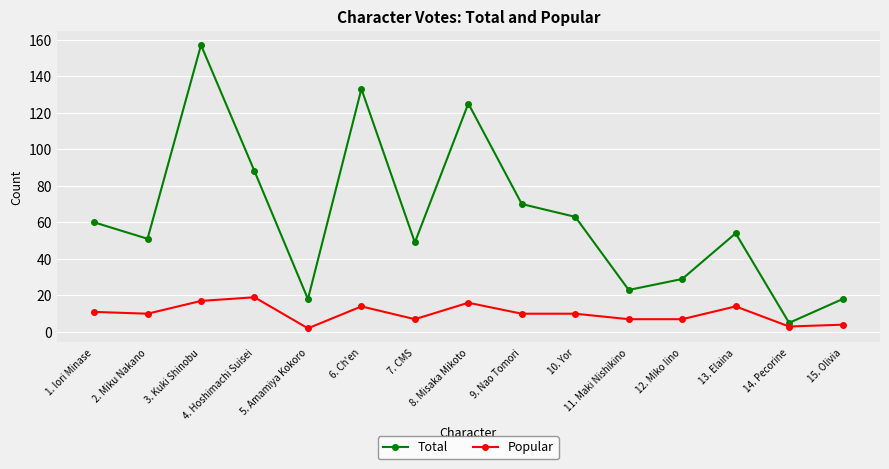

True or false: Popular and Total cross at least once.

False